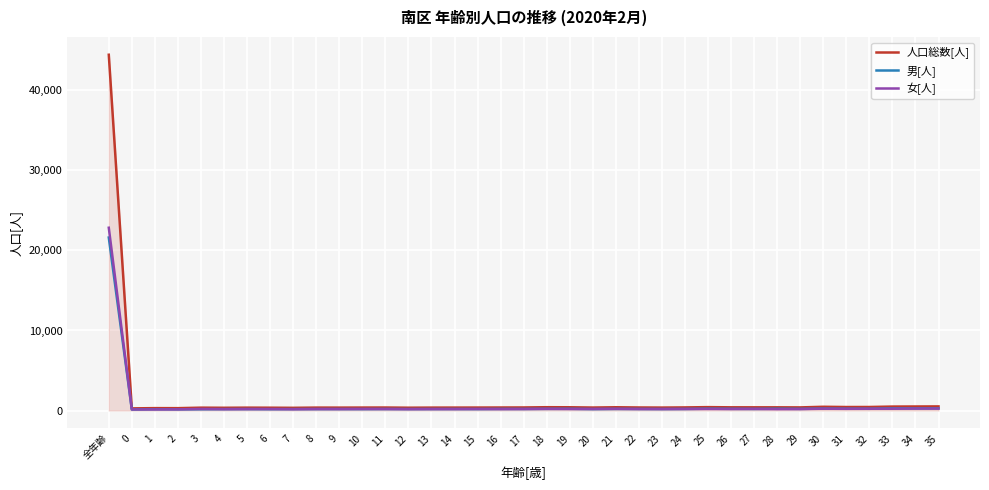

Which series has the largest range (max minus min)?

人口総数[人]